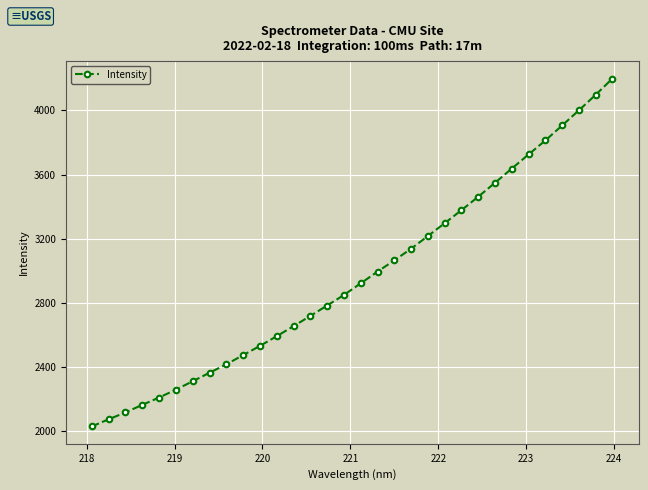

Does the chart have visible grid lines?

Yes